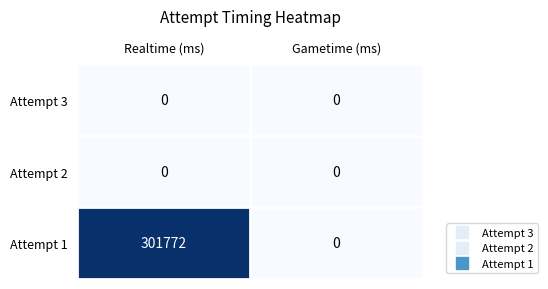

Reading right to left, transcribe all the data shown in this chart.

Attempt 3: Gametime (ms)=0	Realtime (ms)=0
Attempt 2: Gametime (ms)=0	Realtime (ms)=0
Attempt 1: Gametime (ms)=0	Realtime (ms)=301772